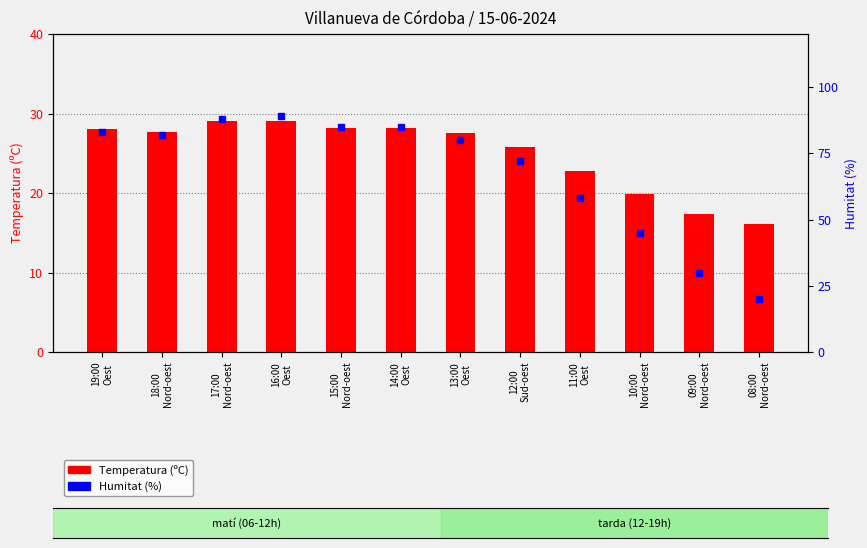

Which series changed the most between 16:00
Oest and 08:00
Nord-oest?

Humitat (%)